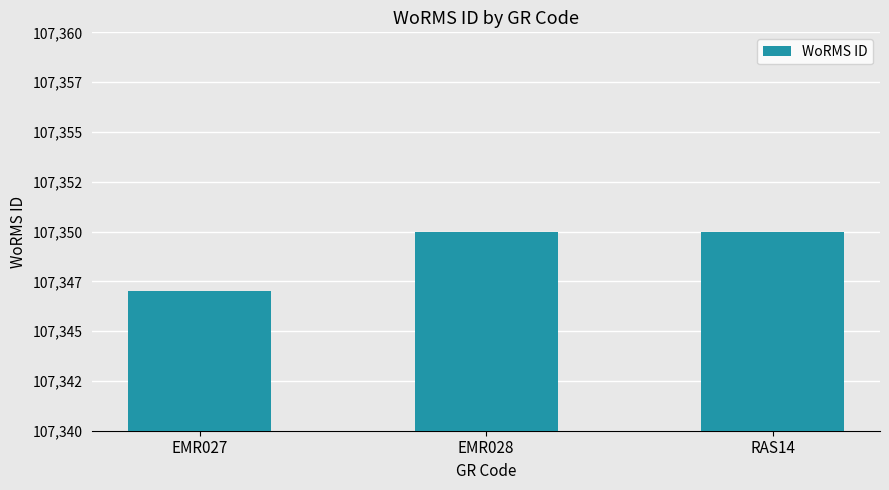

Does the chart contain stacked bars?

No